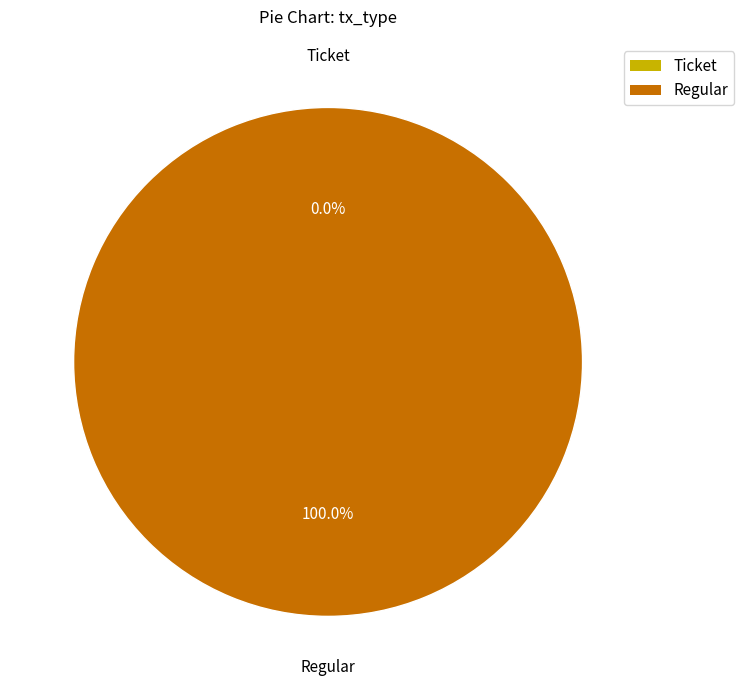

How many segments does this pie chart have?

2